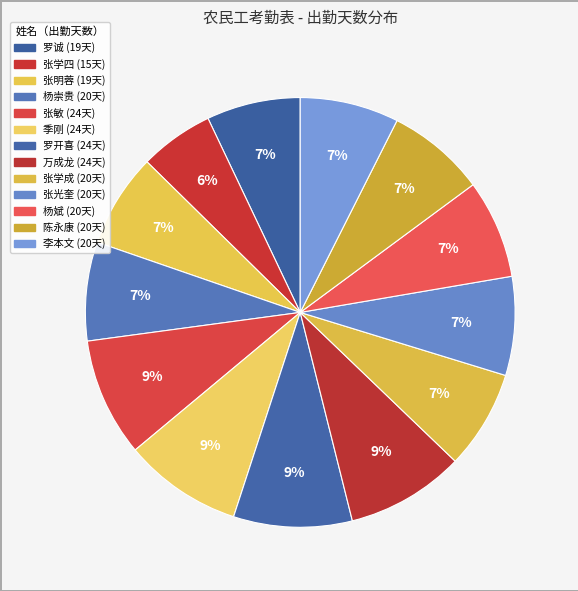

Count the number of slices in the pie.

13